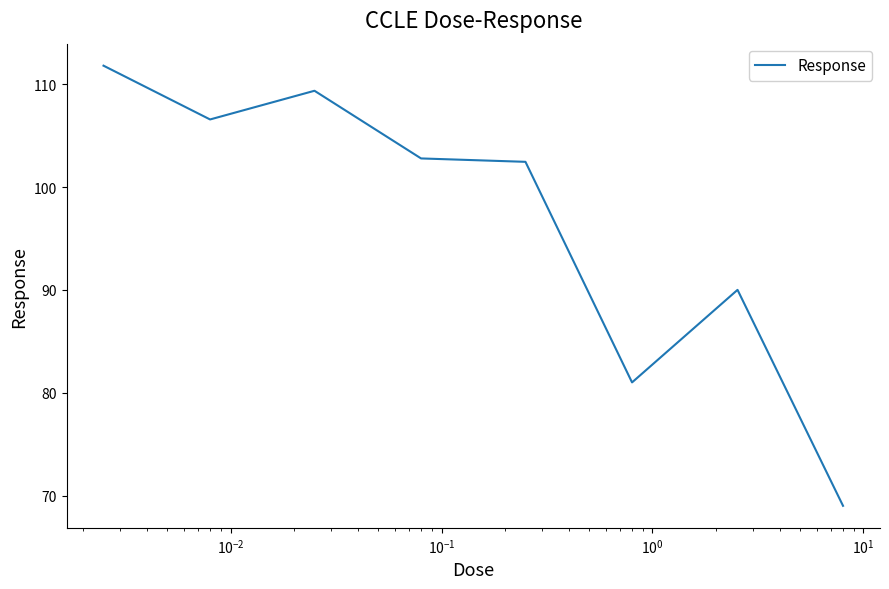

What is the difference between the second highest and minimum values?

40.4